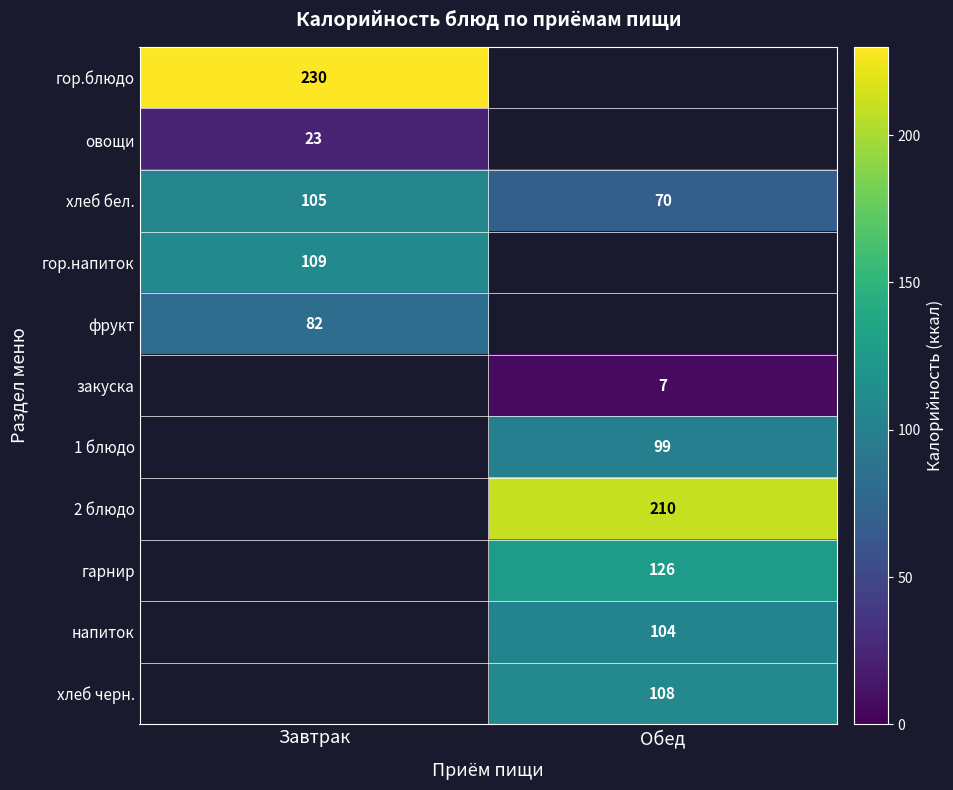

True or false: напиток has a value of 104 at Обед.

True